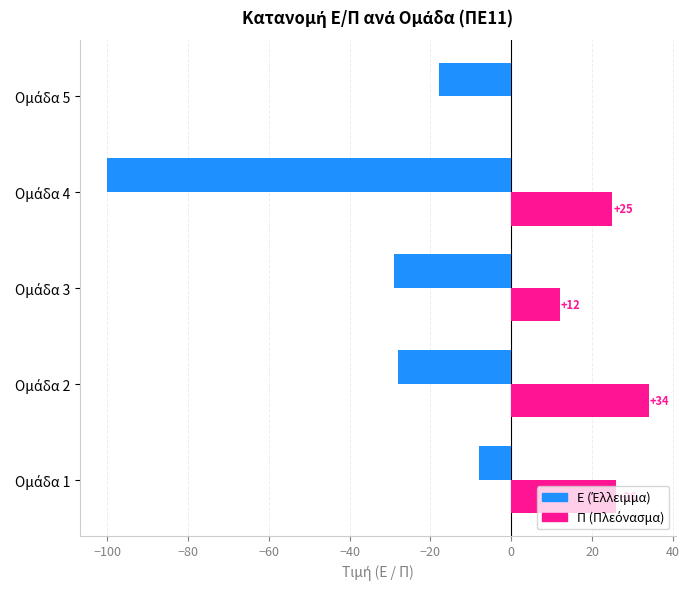

Rank the series by their maximum value, from highest to lowest.

Π (Πλεόνασμα), Ε (Έλλειμμα)